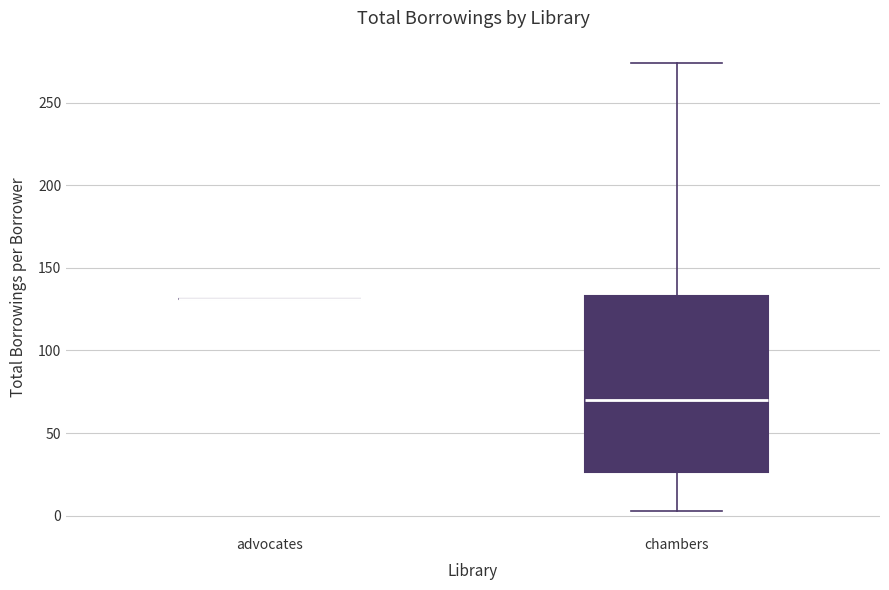

Reading left to right, read every box against the y-axis: the position of its median line, the range the box covers, and the ends of its whiskers. The values are not printed on the chart, so give them approximately, as read against the axis.

advocates: box collapsed to a line at 130, whiskers 130 to 130
chambers: median 70, box 25 to 135, whiskers 5 to 275